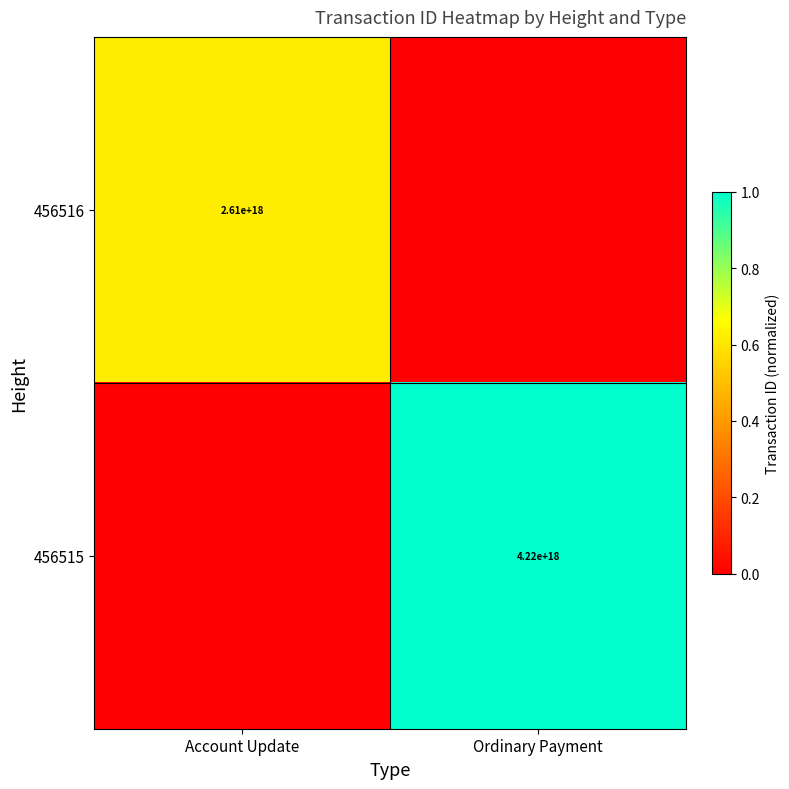

The 456516 series shows 4231292659890696192 at Account Update. True or false?

False